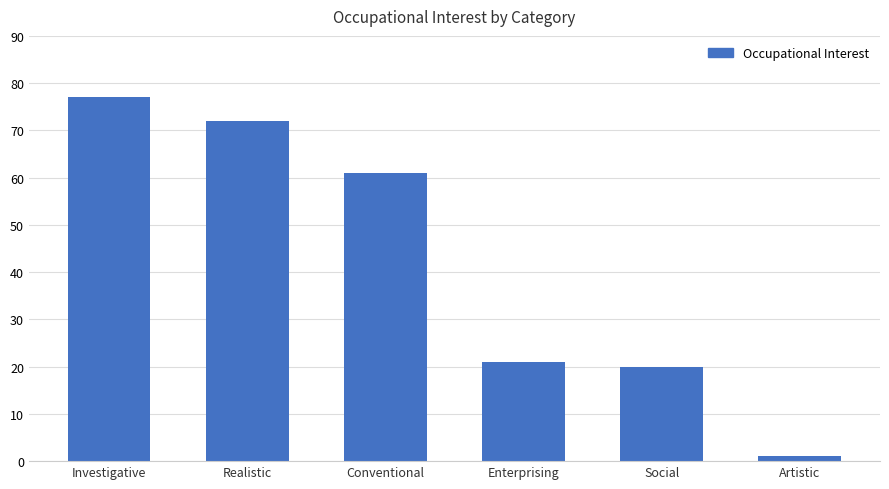

What is the approximate value at Artistic?

1